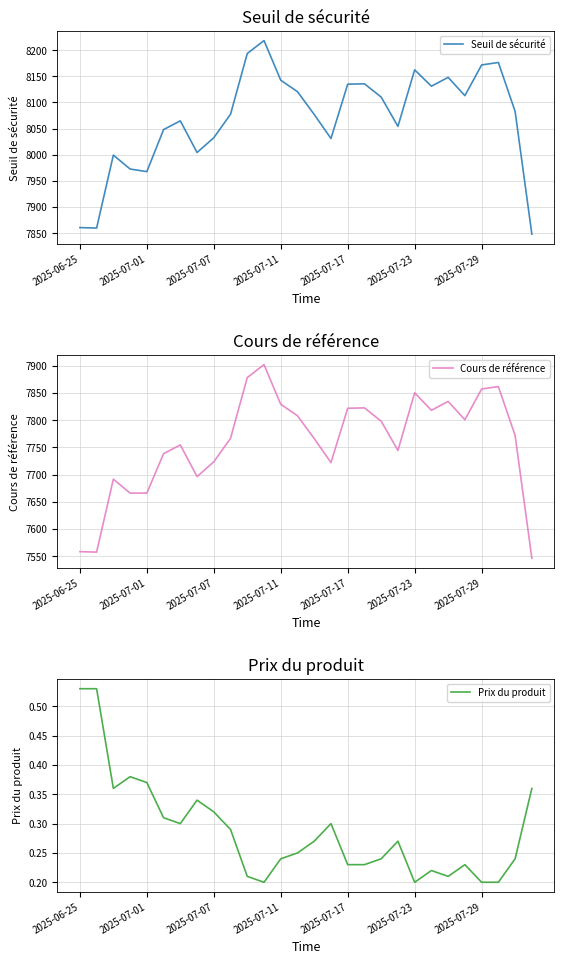

True or false: Seuil de sécurité has a value of 8162.3 at 2025-07-23.

True